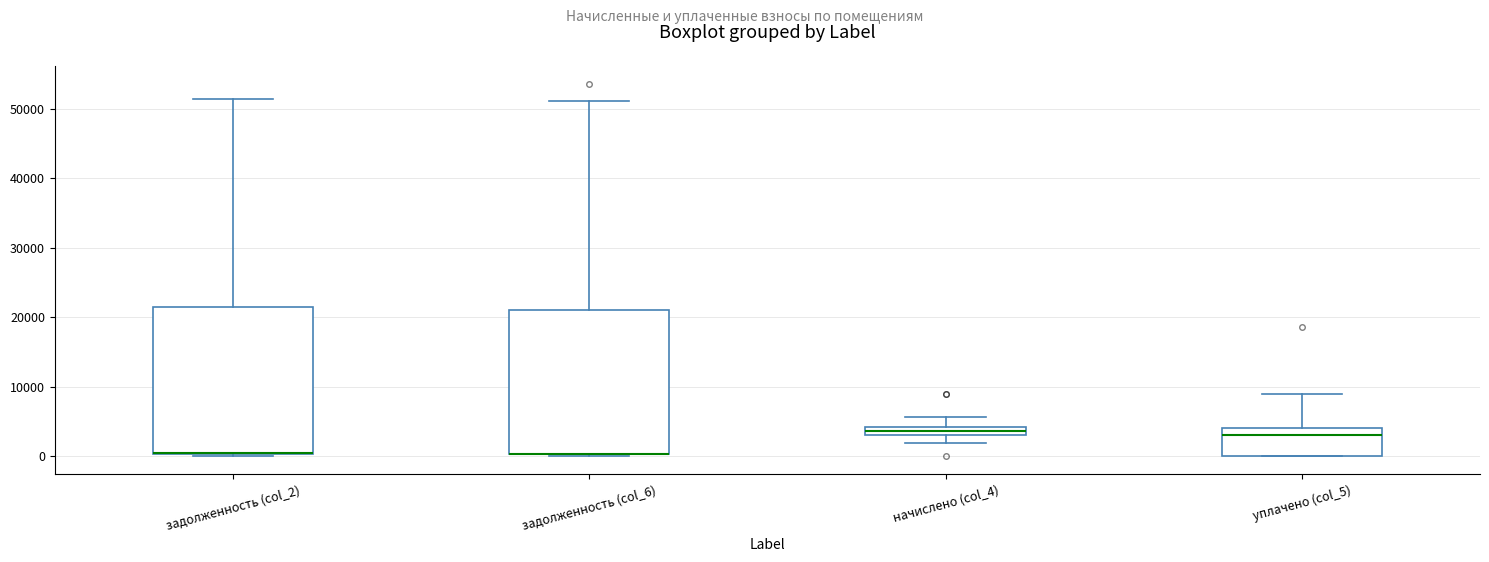

Where is the lower edge of the box for задолженность (col_6) on the y-axis? The values are not printed on the chart, so give them approximately, as read against the axis.

0